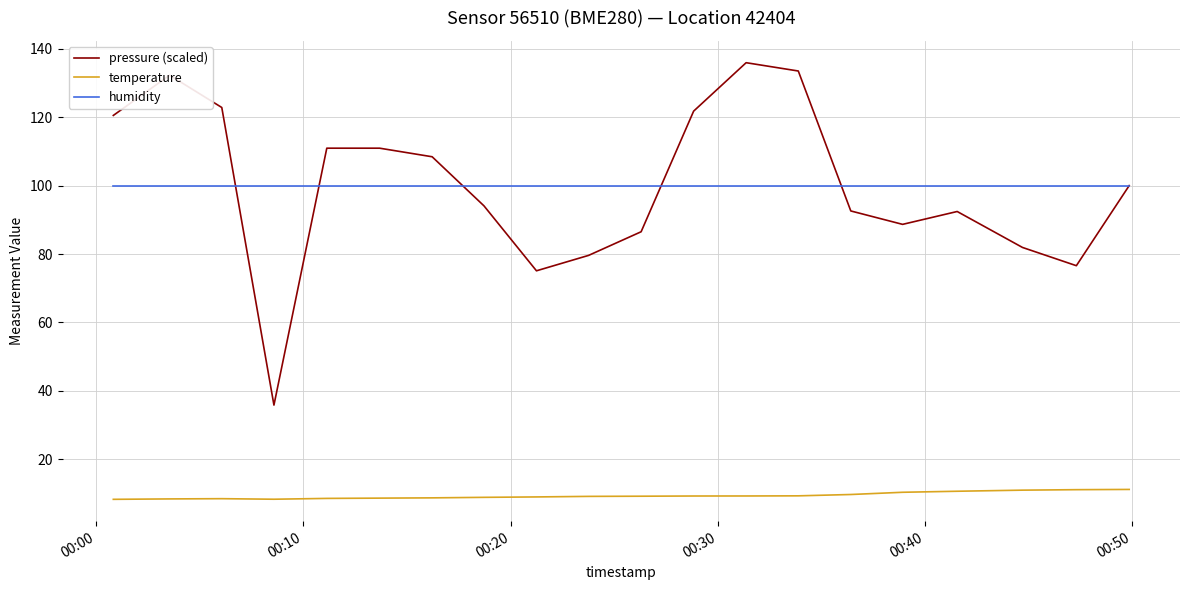

List the series in order of their peak value, highest first.

pressure (scaled), humidity, temperature